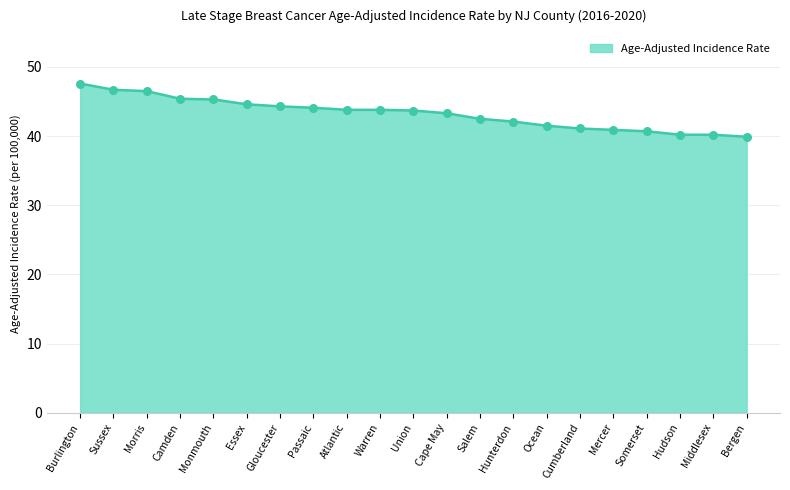

Approximately how many times larger is the value at Hunterdon compared to Burlington?

0.9